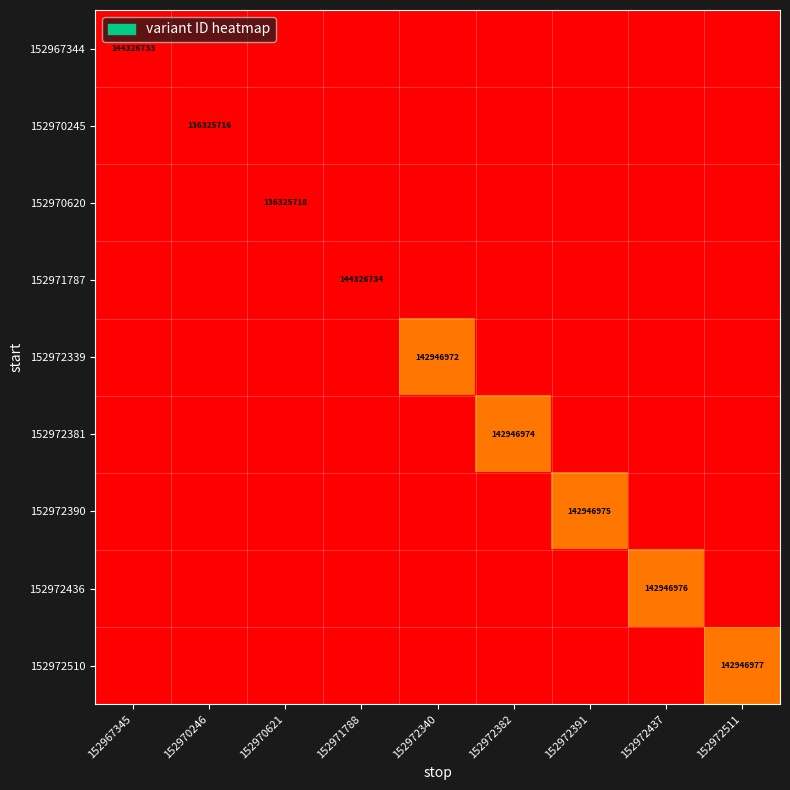

The 152972339 series shows 60006092 at 152972340. True or false?

False